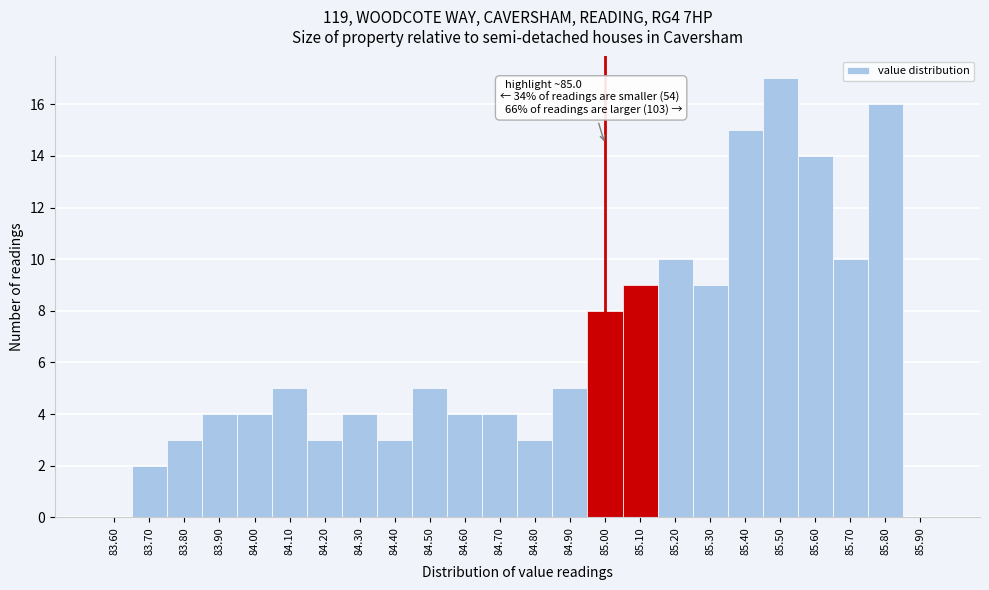

Over which range of the x-axis is the bar tallest?

85.45 to 85.55